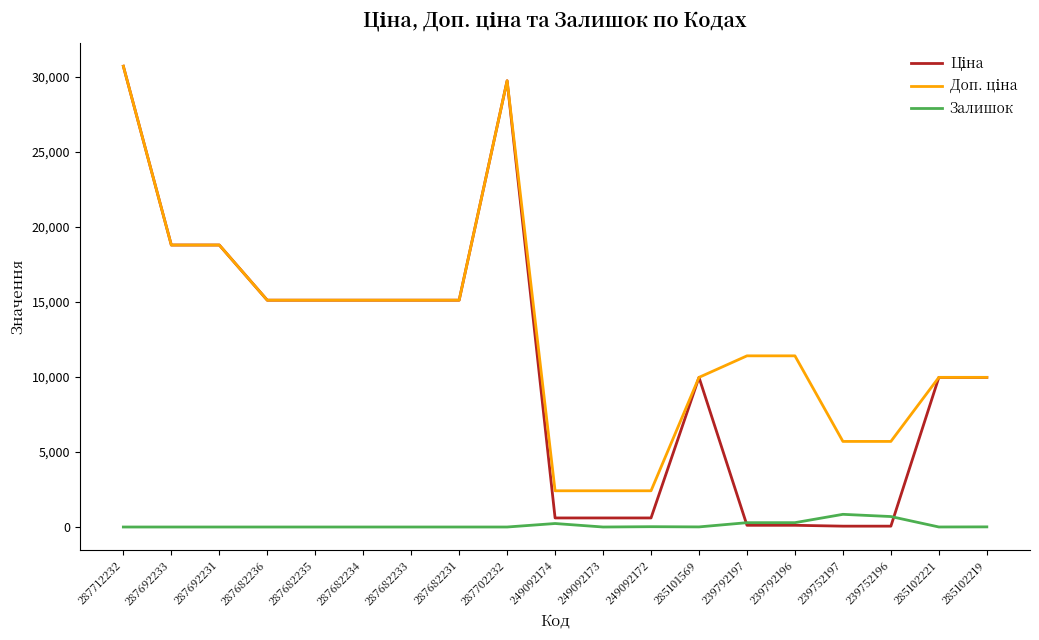

What is the difference between the highest and lowest values at 285101569?

9968.0